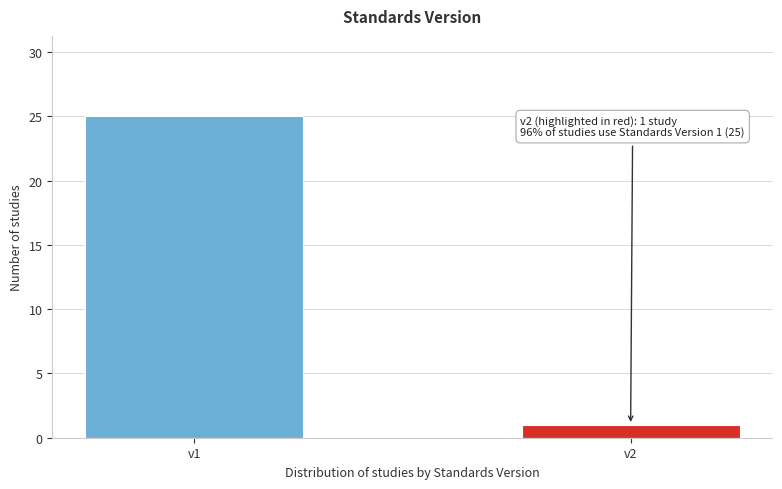

Reading right to left, transcribe all the data shown in this chart.

1	25